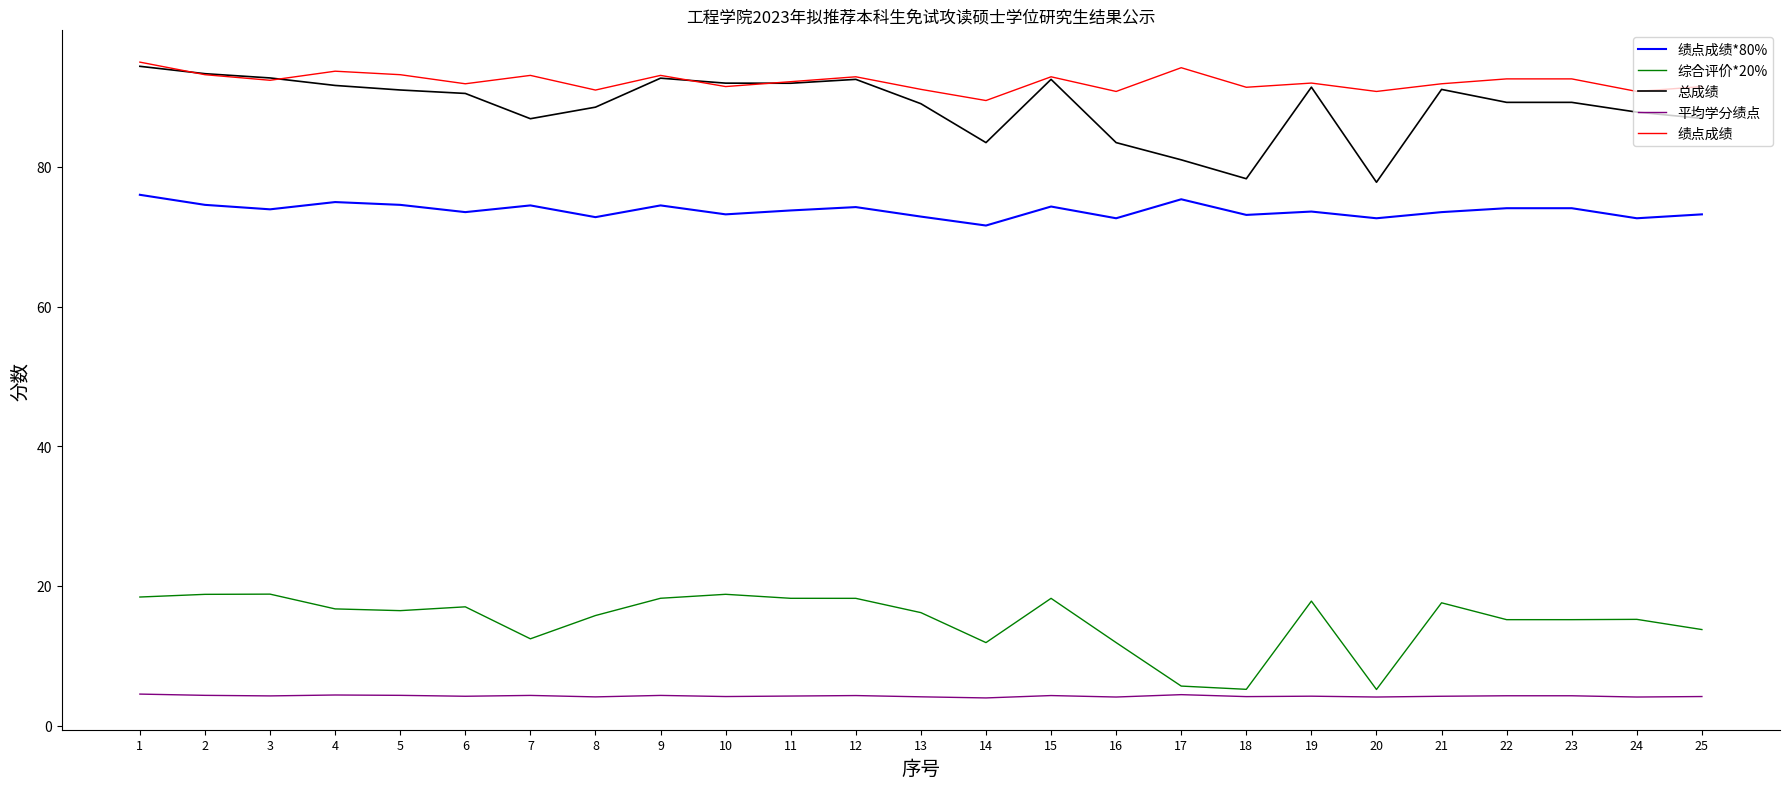

What is the spread (max minus min) of values at 22?

88.3